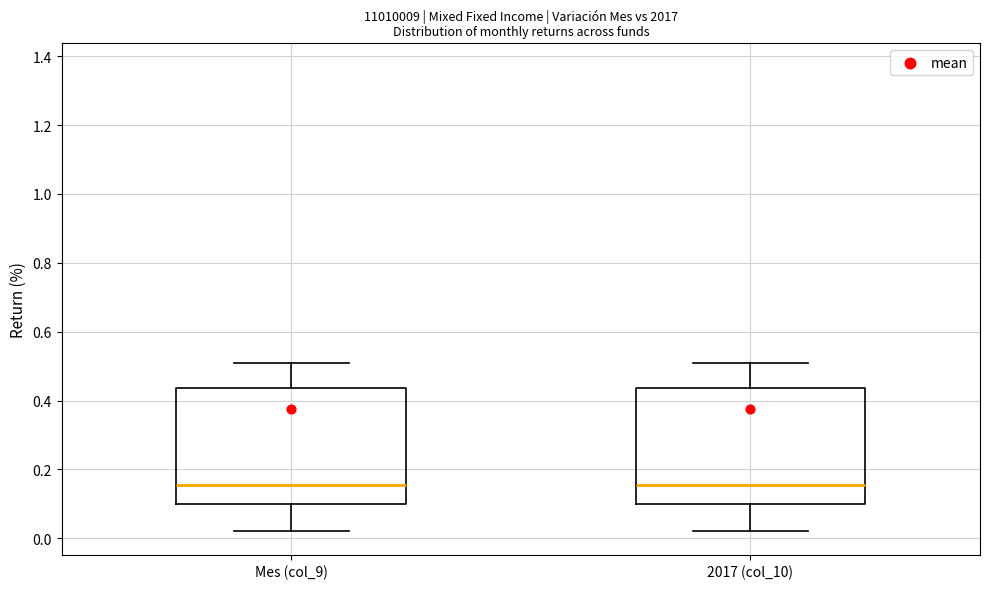

Reading left to right, transcribe this box plot: for each box, give where its median line is, the range the box spans, and where its two whiskers end, as read against the y-axis. The values are not printed on the chart, so give them approximately, as read against the axis.

Mes (col_9): median 0.16, box 0.10 to 0.44, whiskers 0.02 to 0.52
2017 (col_10): median 0.16, box 0.10 to 0.44, whiskers 0.02 to 0.52